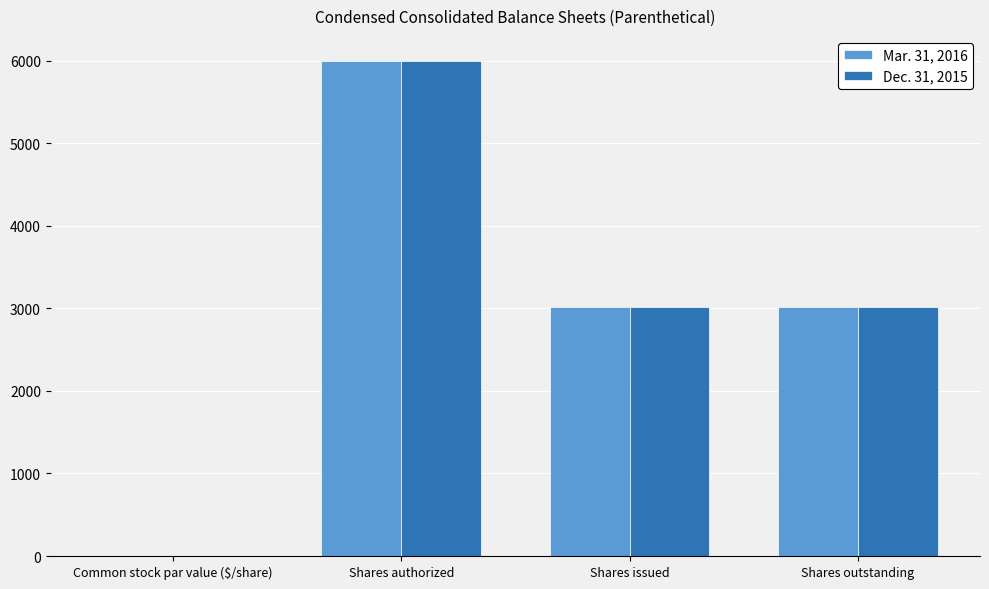

The Mar. 31, 2016 series shows 3014.0 at Shares issued. True or false?

True